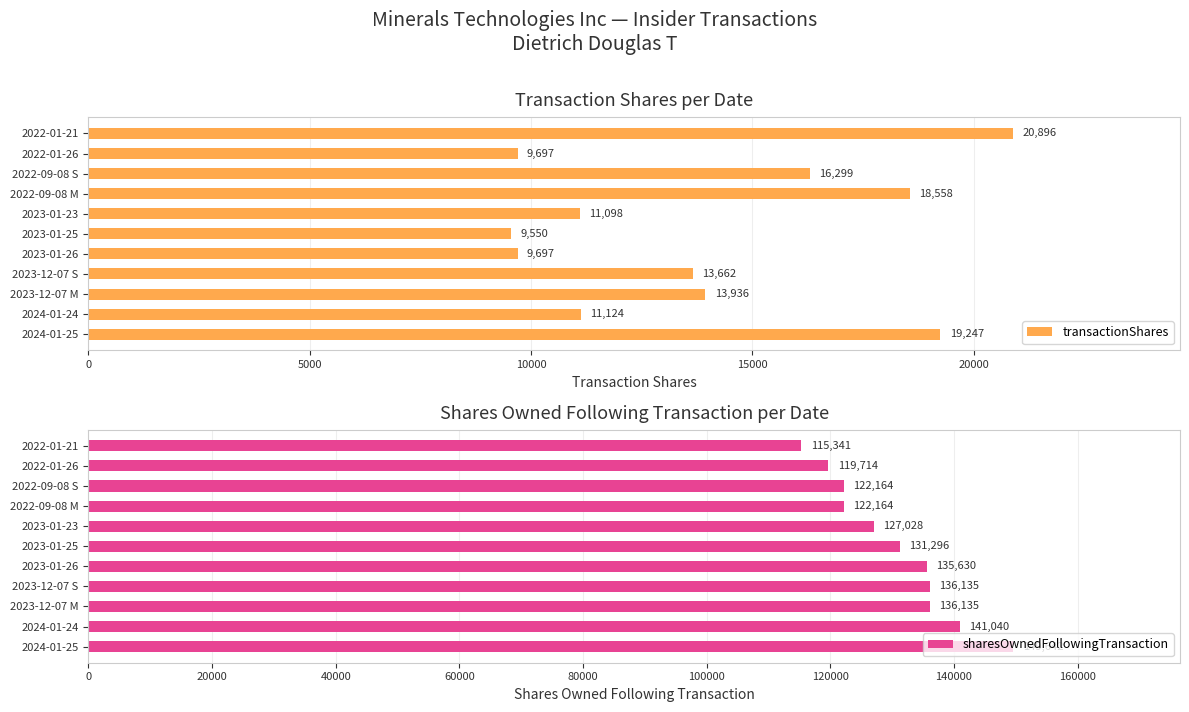

What is the value of the sharesOwnedFollowingTransaction bar at the 6th from the left?

131296